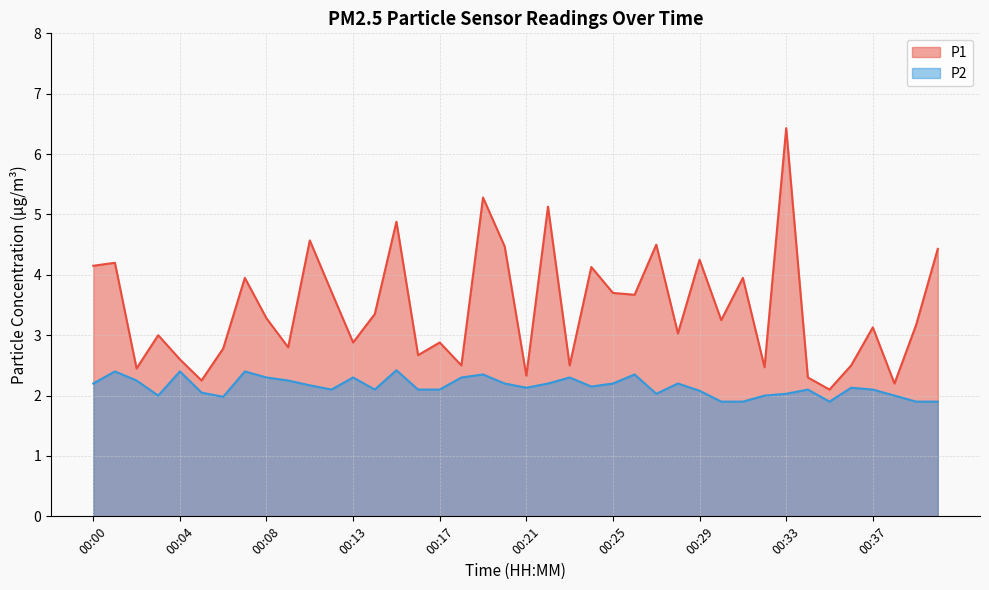

Which series changed the most between 00:24 and 00:26?

P1